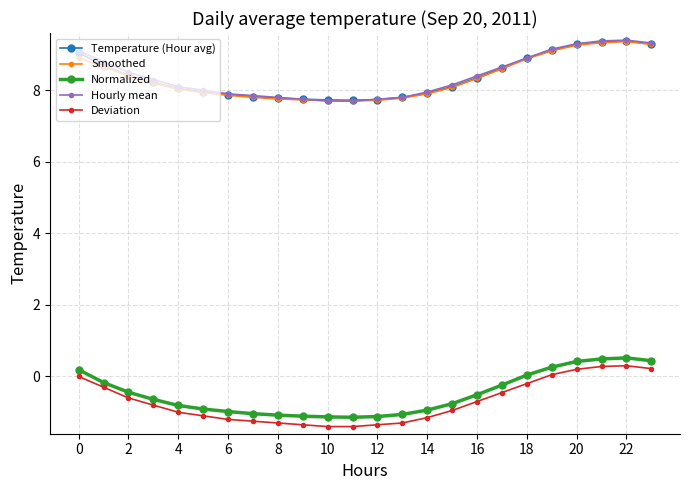

What is the highest value of the Deviation series?

0.3